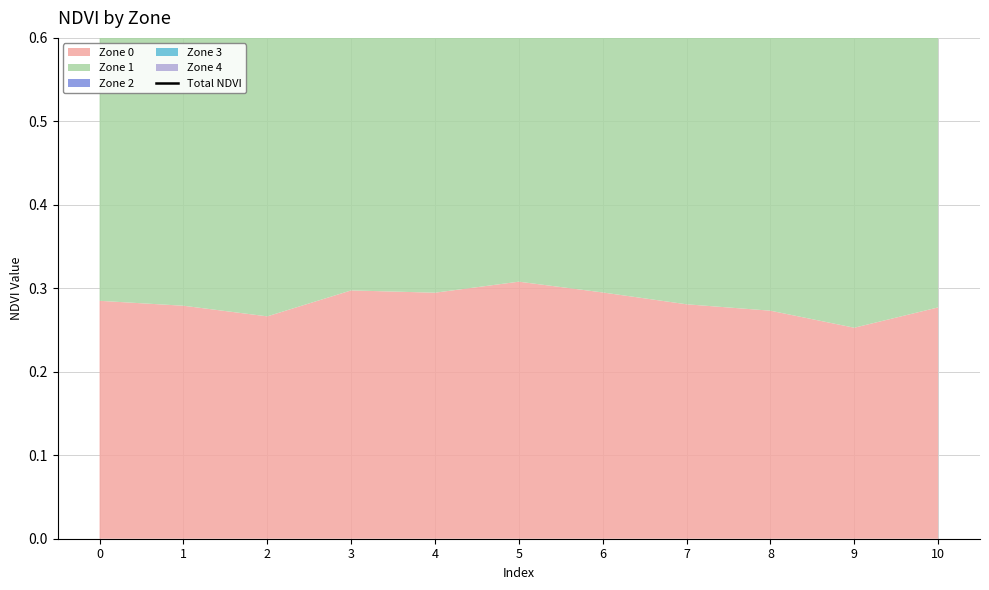

Rank the categories by value from highest to lowest.

4, 5, 3, 2, 7, 10, 9, 8, 0, 6, 1